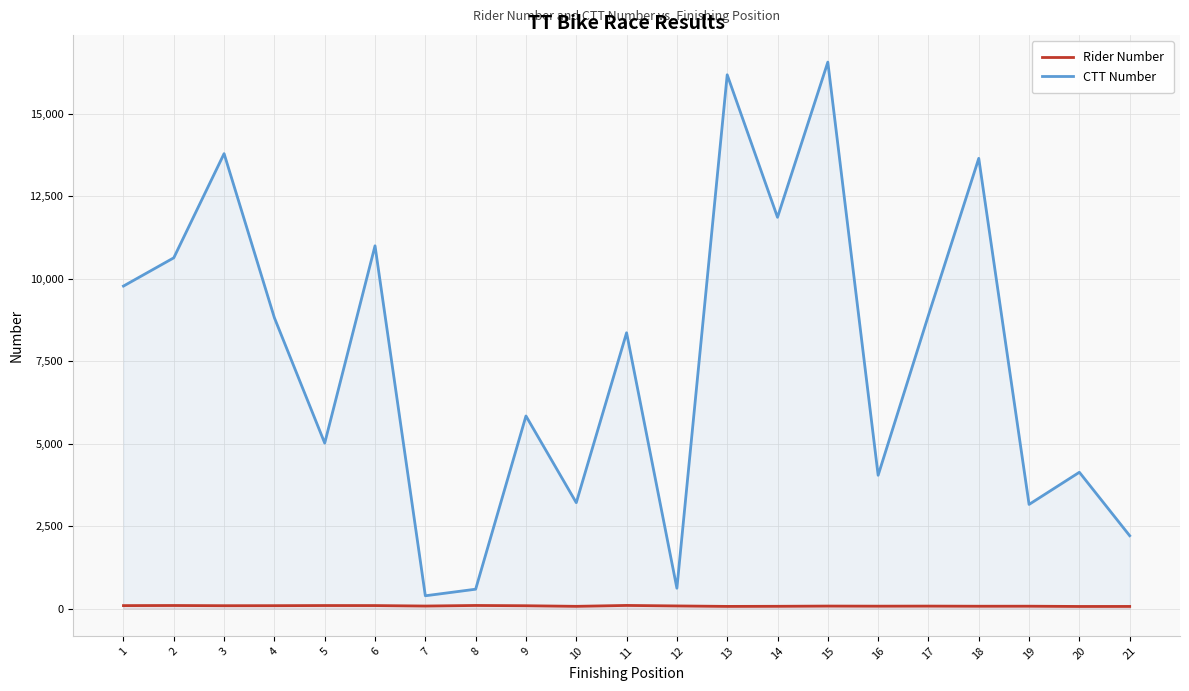

The value of Rider Number at 18 is 71. True or false?

True